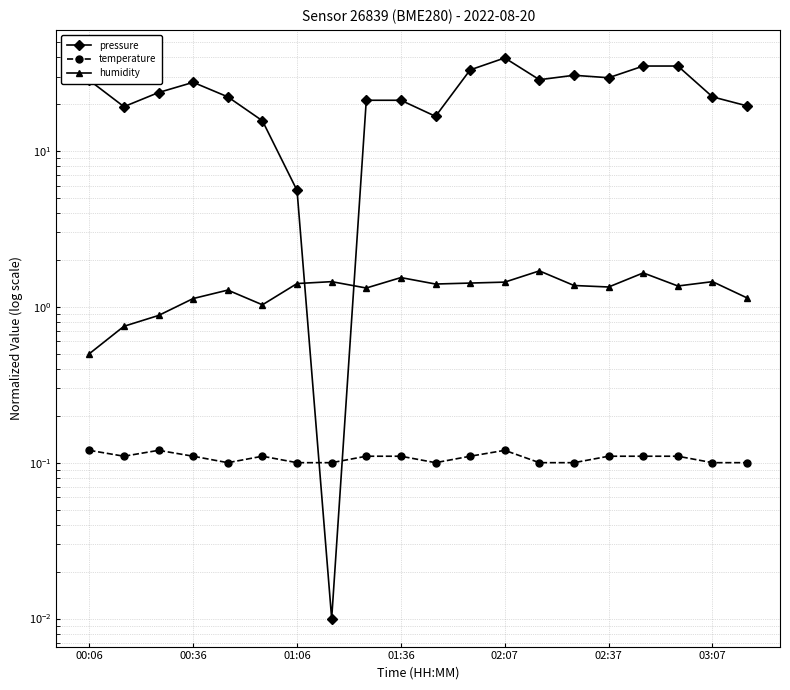

Count the number of data series in this chart.

3